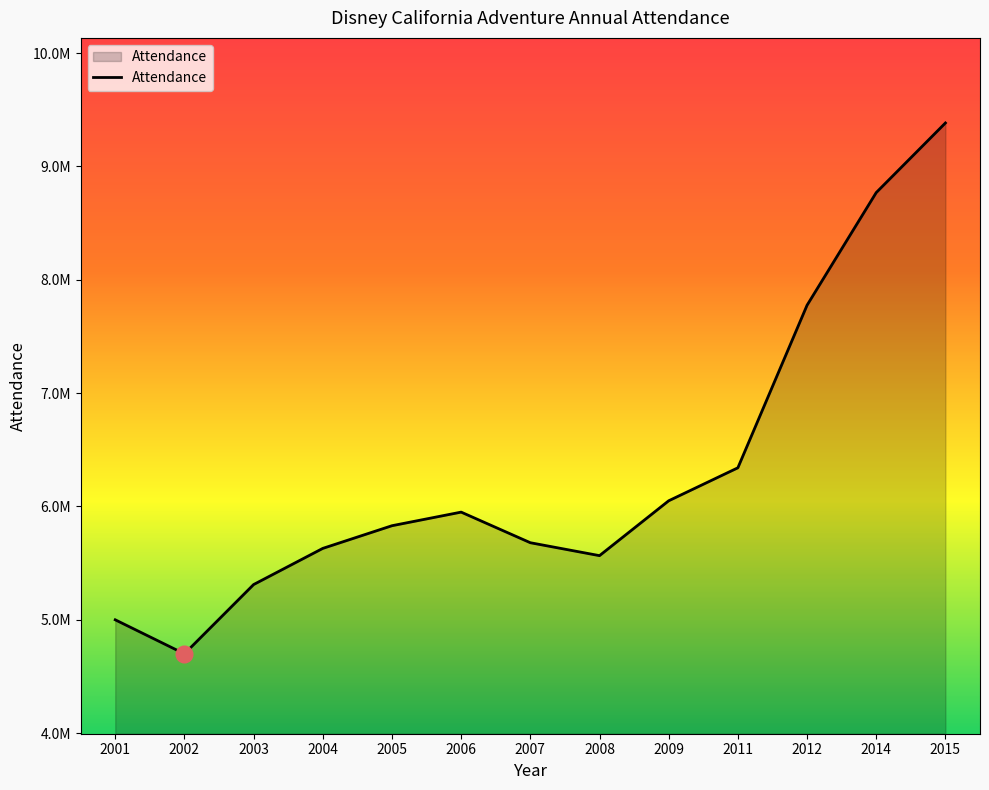

What is the difference between the maximum and second lowest values?

4383000